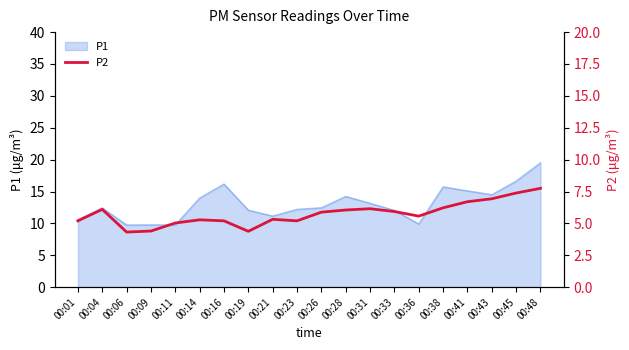

What is the value of the 6th point from the left?

5.3